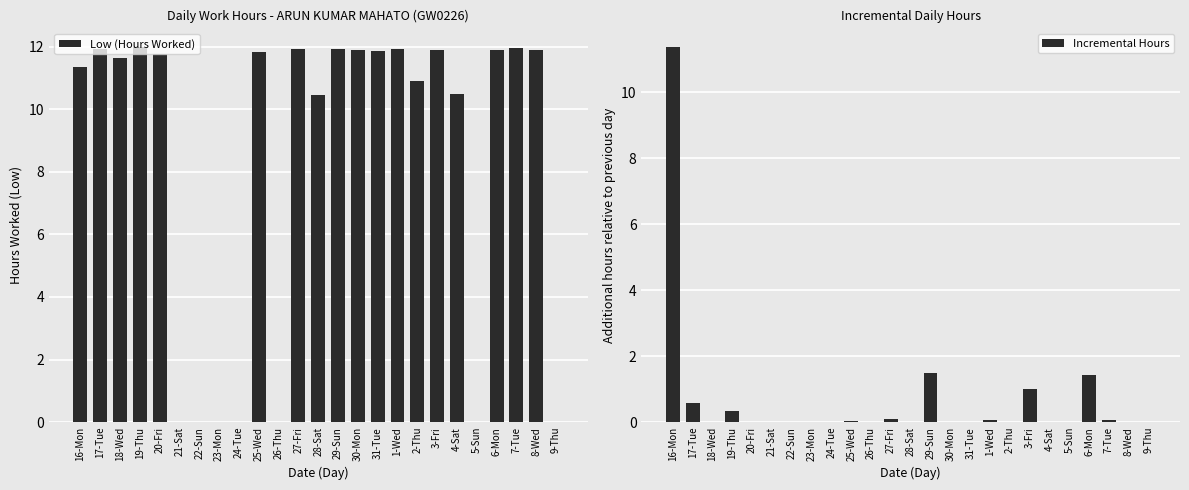

List the series in order of their peak value, highest first.

Low (Hours Worked), Incremental Hours